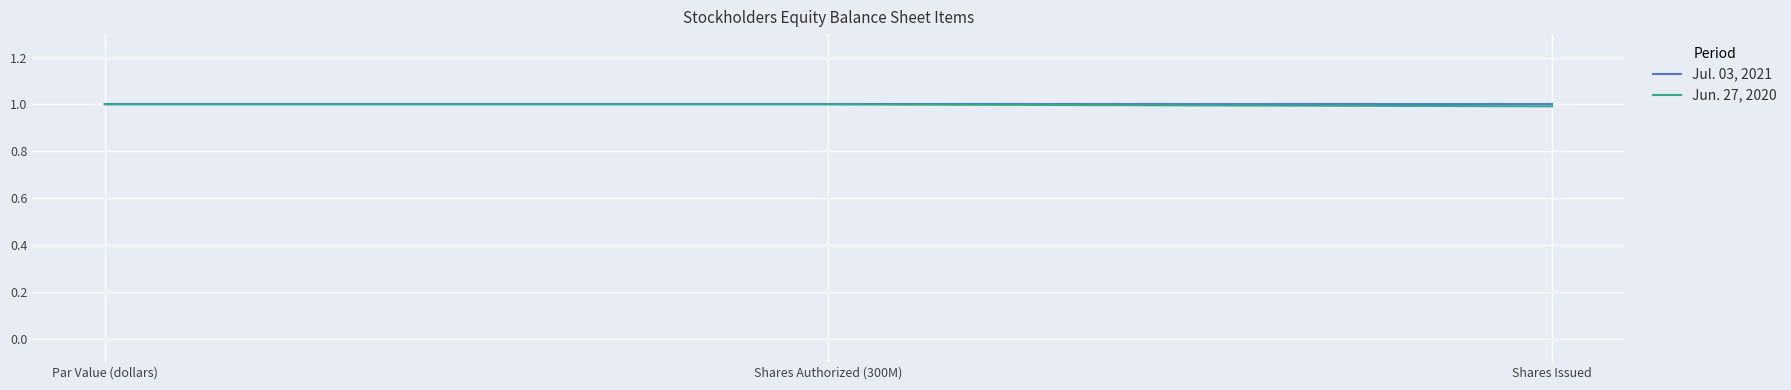

What is the total value across all series at Par Value (dollars)?

2.0